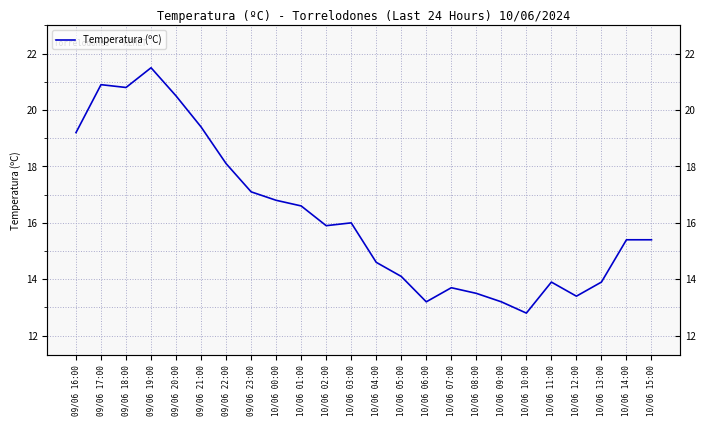

How many lines are shown in the chart?

1